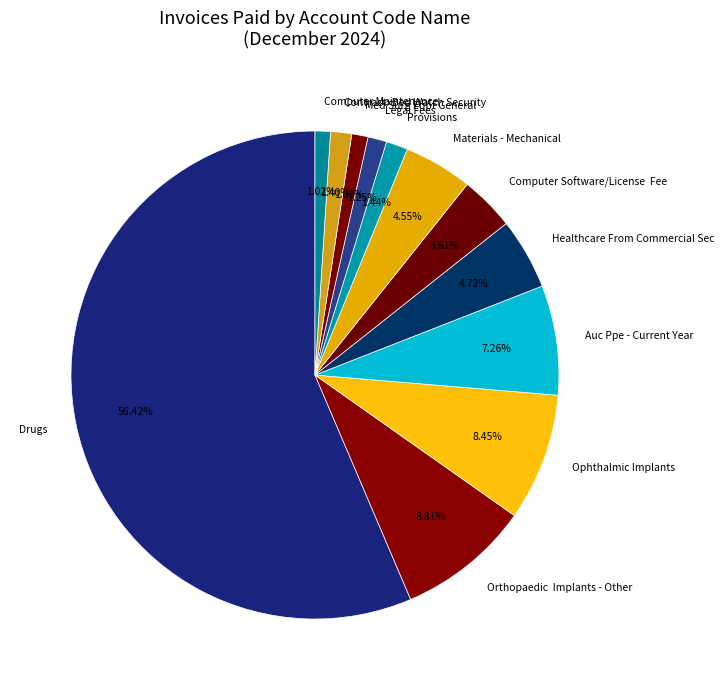

True or false: Med Surg Eqpt General accounts for 1% of the total.

True